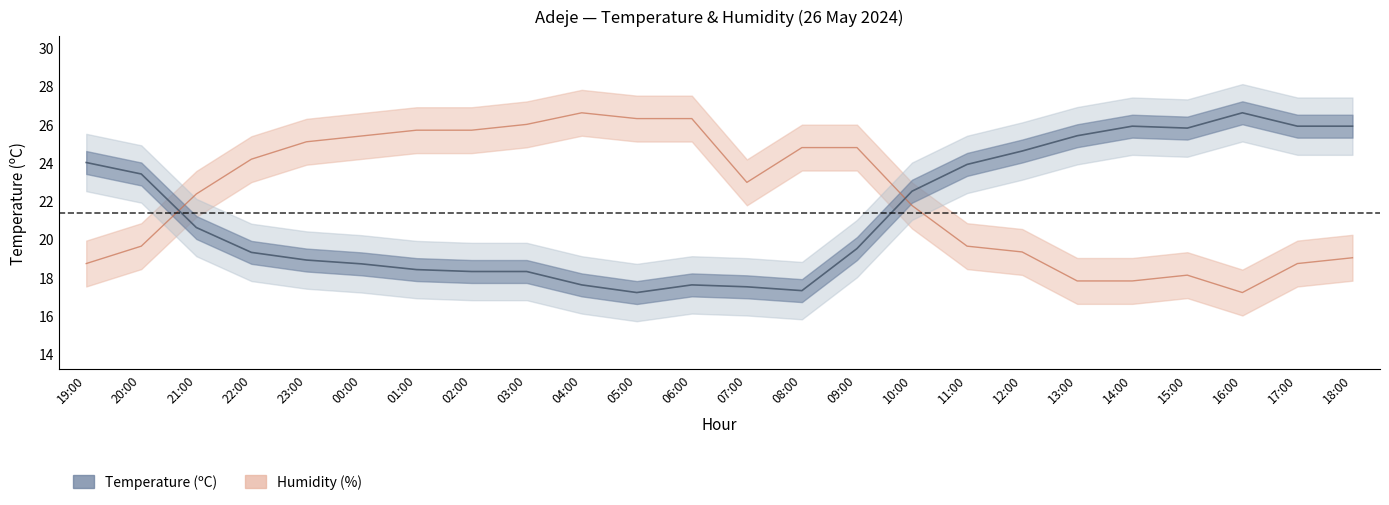

Reading right to left, extract all data points from this chart.

Temperature (C): 25.9	25.9	26.6	25.8	25.9	25.4	24.6	23.9	22.5	19.5	17.3	17.5	17.6	17.2	17.6	18.3	18.3	18.4	18.7	18.9	19.3	20.6	23.4	24.0
Humidity (%): 19.0	18.7	17.2	18.1	17.8	17.8	19.3	19.6	21.7	24.8	24.8	23.0	26.3	26.3	26.6	26.0	25.7	25.7	25.4	25.1	24.2	22.4	19.6	18.7